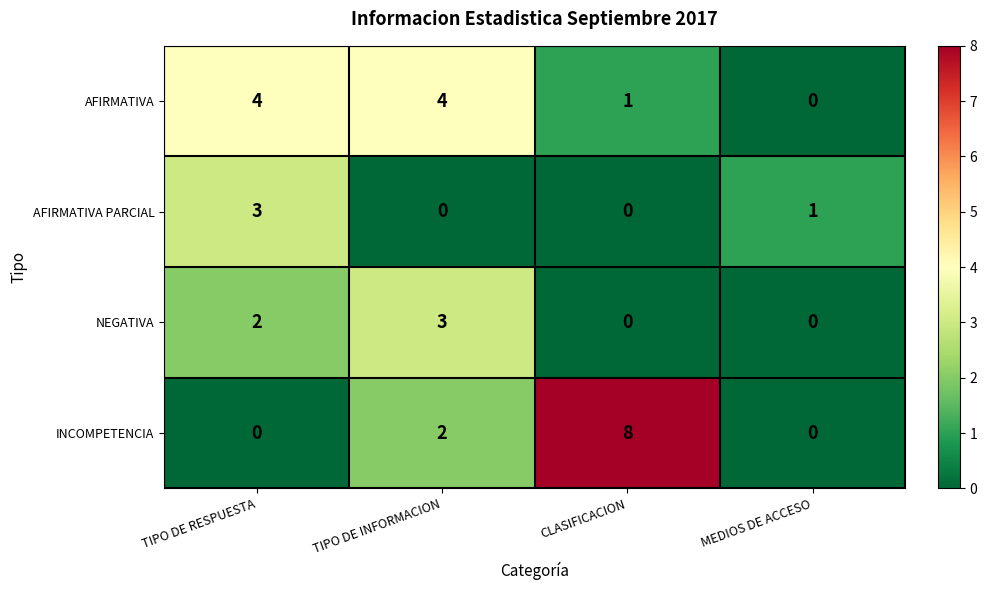

At which label is AFIRMATIVA closest to 2?

CLASIFICACION